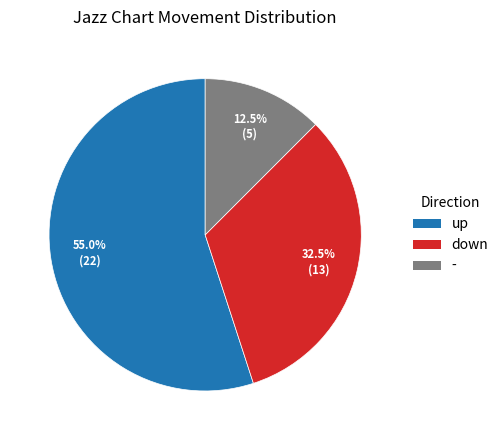

What is the majority slice?

up